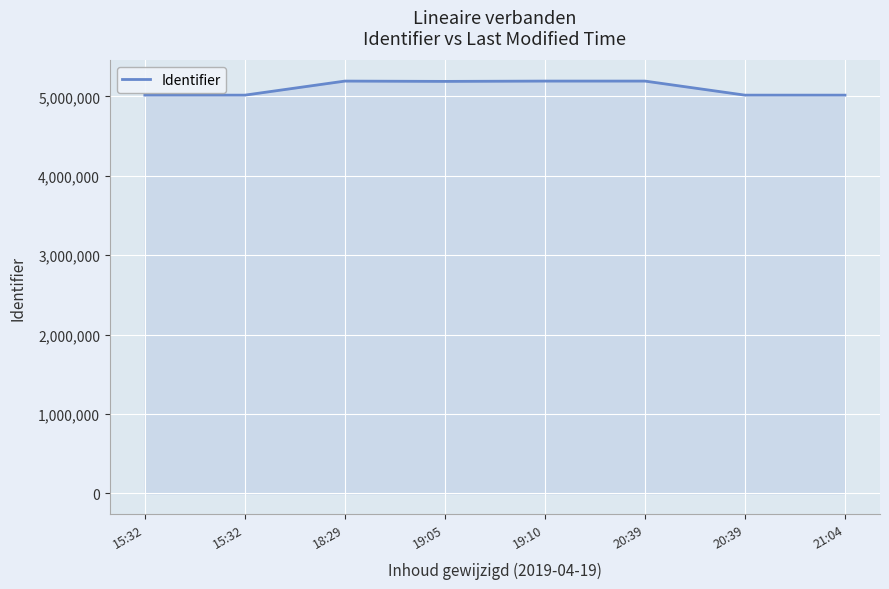

What is the change in value from 15:32 to 18:29?

+177199